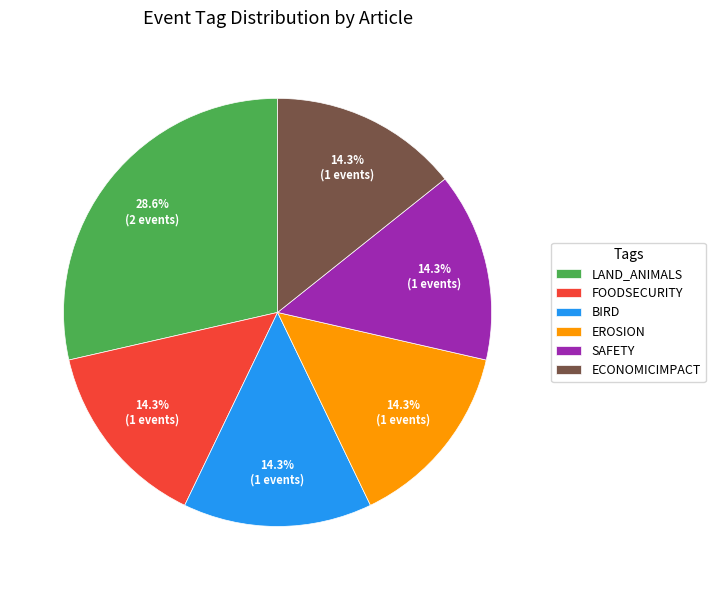

What is the total percentage of EROSION and SAFETY?

28.6%